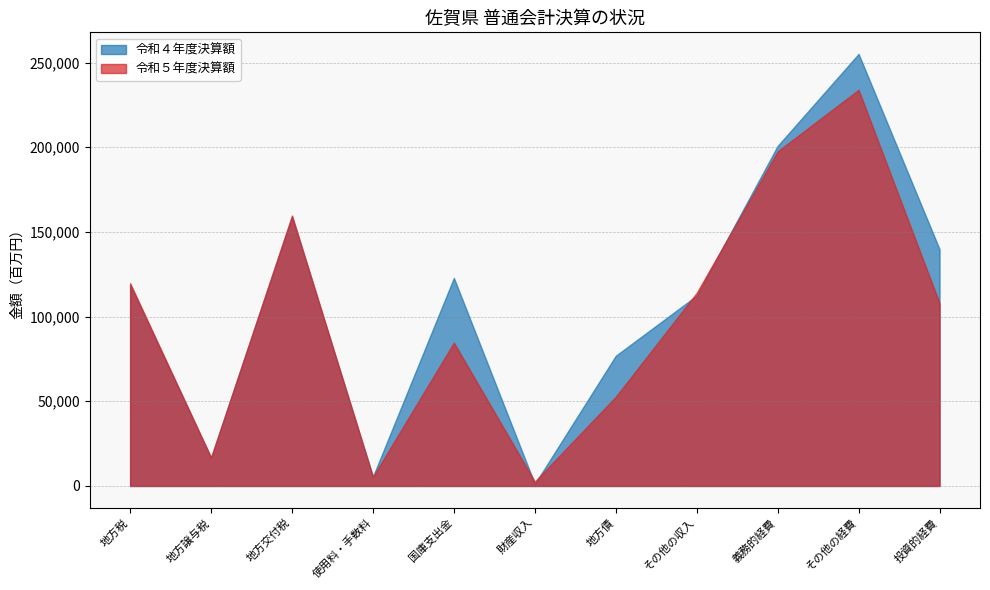

Between which two adjacent categories do 令和４年度決算額 and 令和５年度決算額 first intersect?

地方交付税 and 使用料・手数料